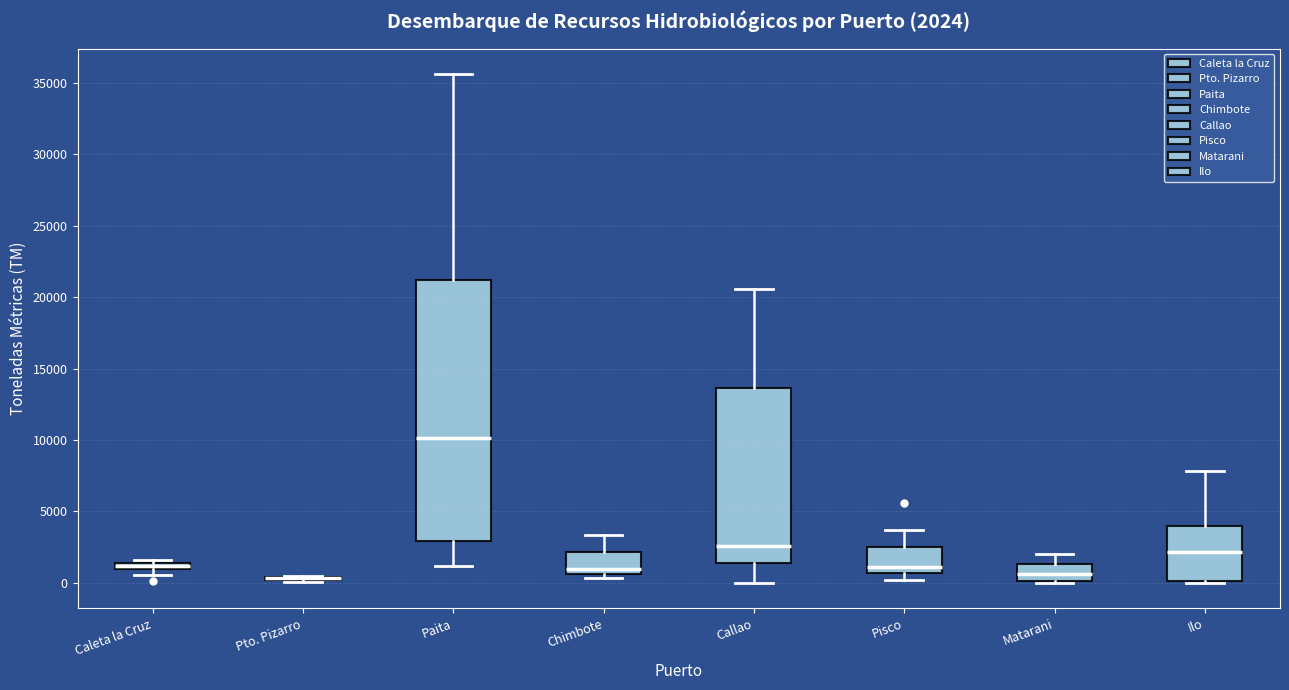

Comparing the boxes themselves (not the whiskers), which one is the tallest?

Paita